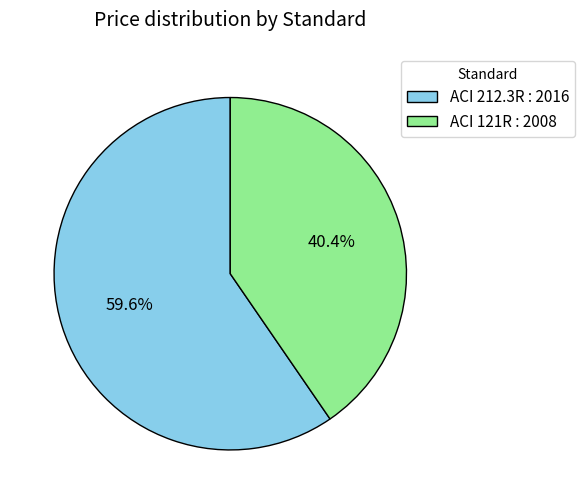

Does any single category account for the majority?

Yes